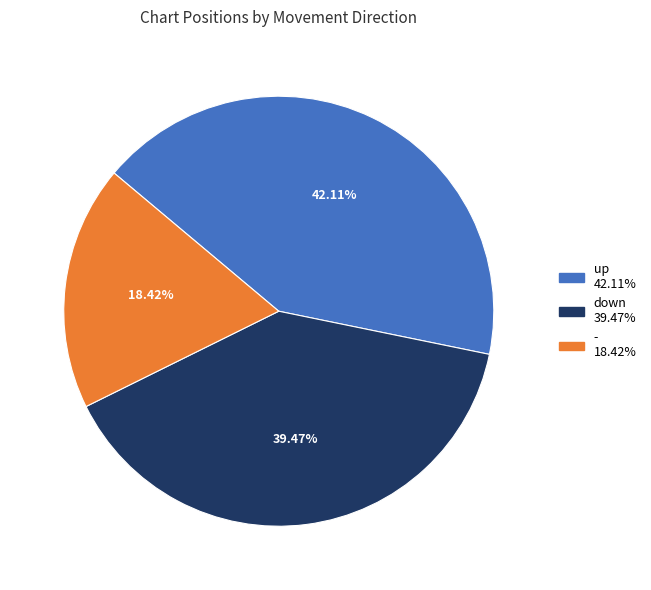

Is there any slice that represents more than half of the pie?

No